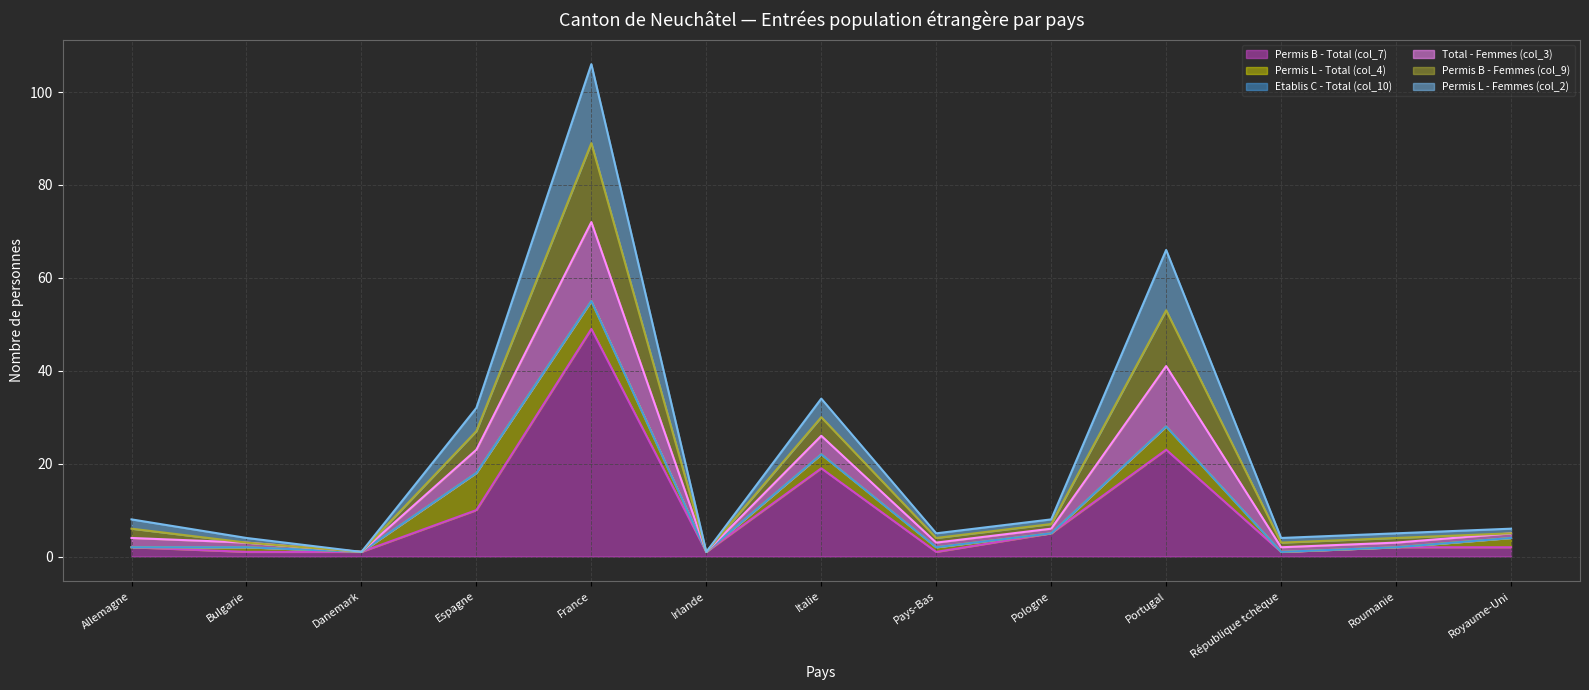

At how many categories does at least one series exceed 97?

1